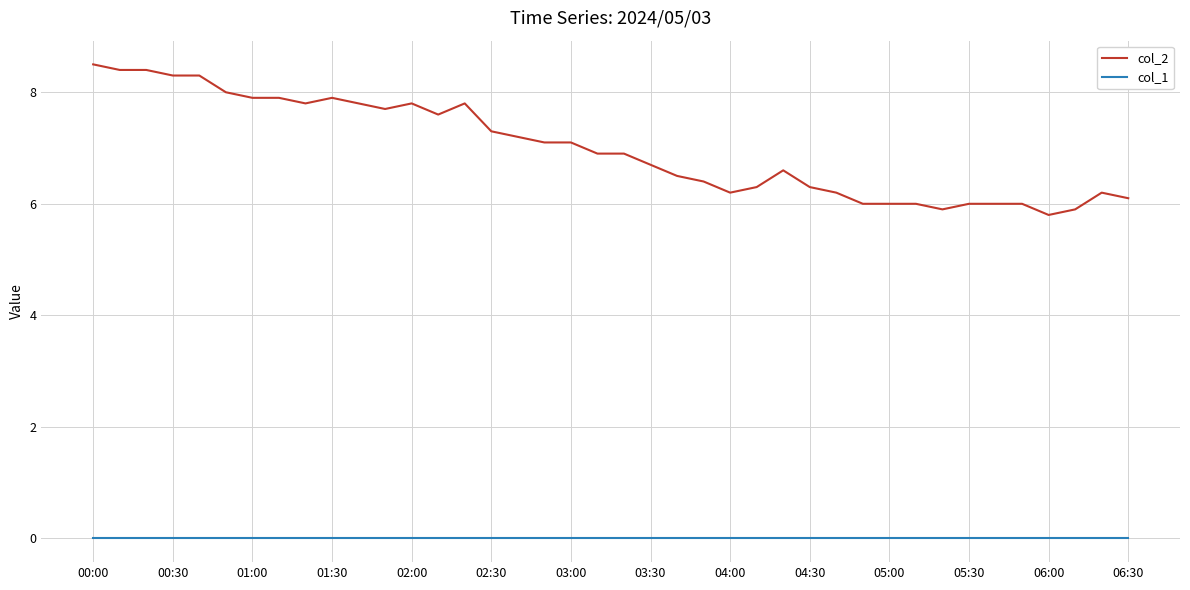

List the series in order of their peak value, lowest first.

col_1, col_2